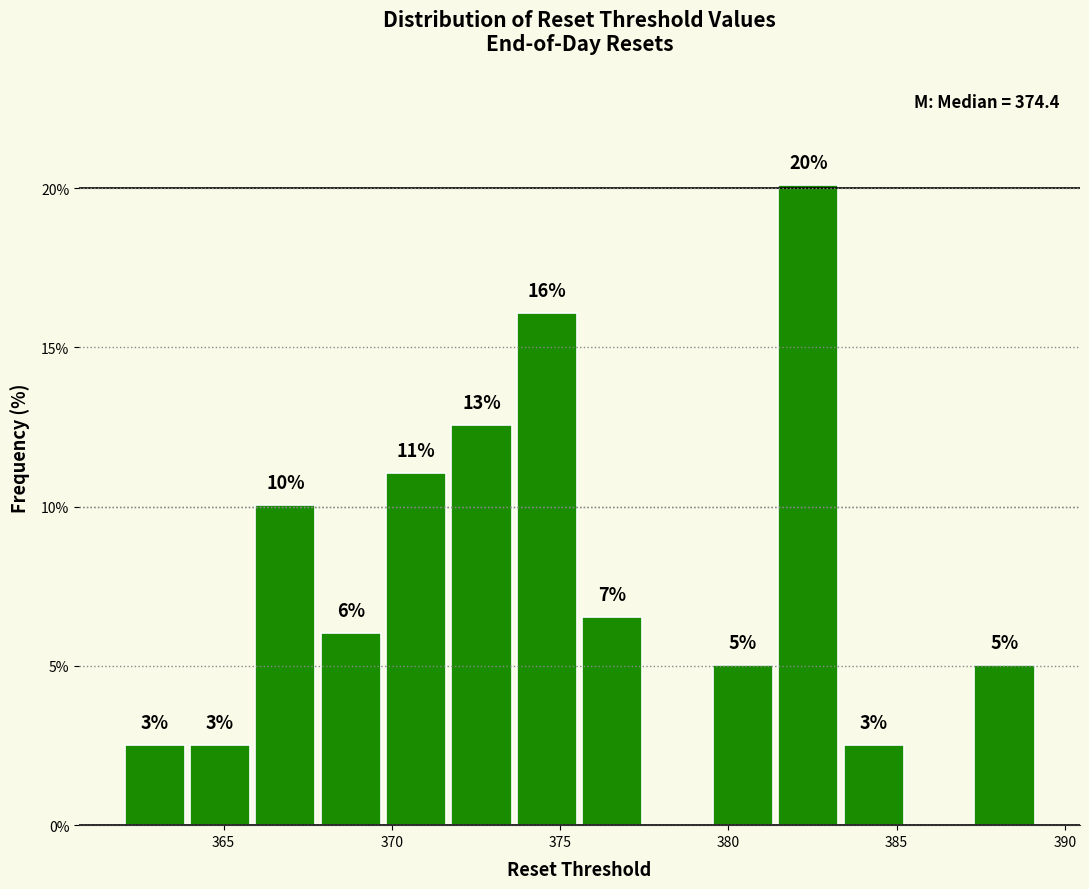

Read against the x-axis, roughly where is the centre of the tallest bar?

382.5